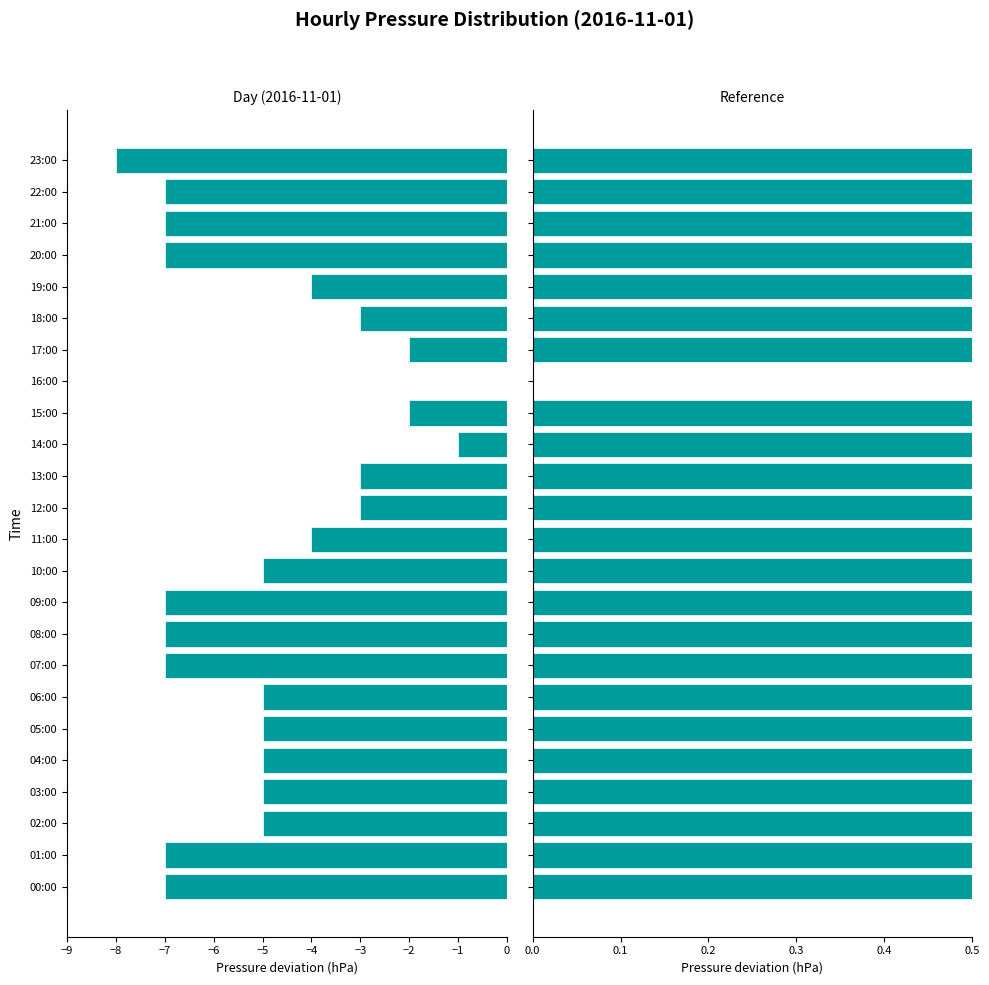

Which series has the largest range (max minus min)?

press